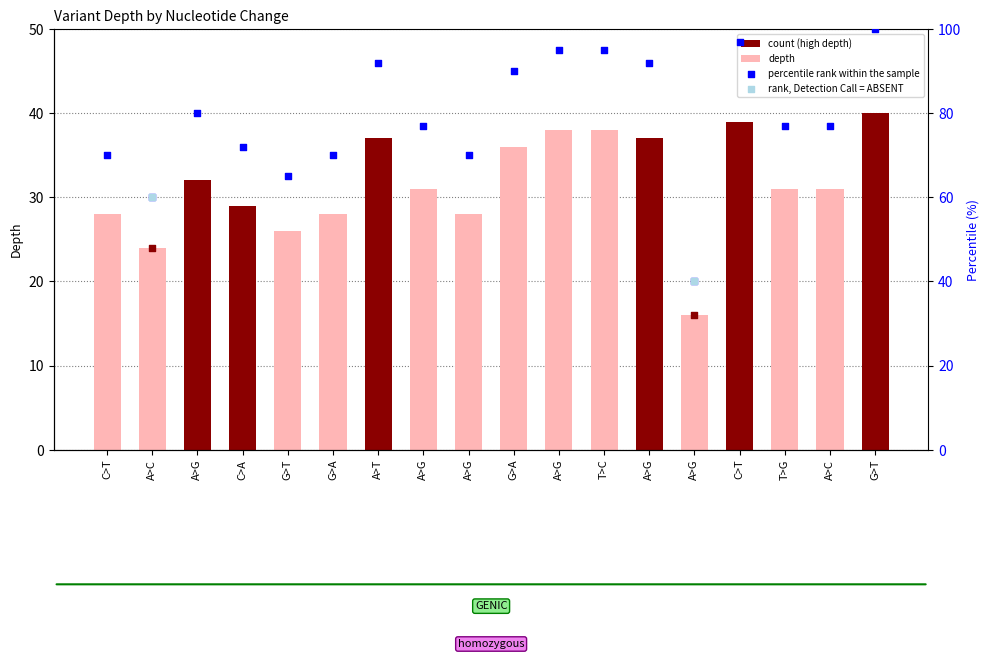

What is the ratio of the value at T>G to the value at G>T?

0.8